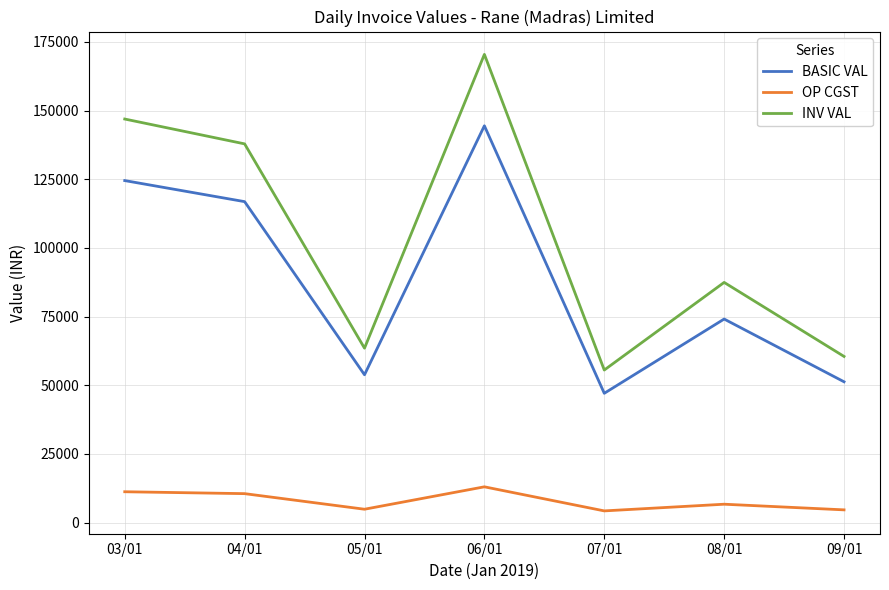

Rank the categories by BASIC VAL value from highest to lowest.

06/01, 03/01, 04/01, 08/01, 05/01, 09/01, 07/01